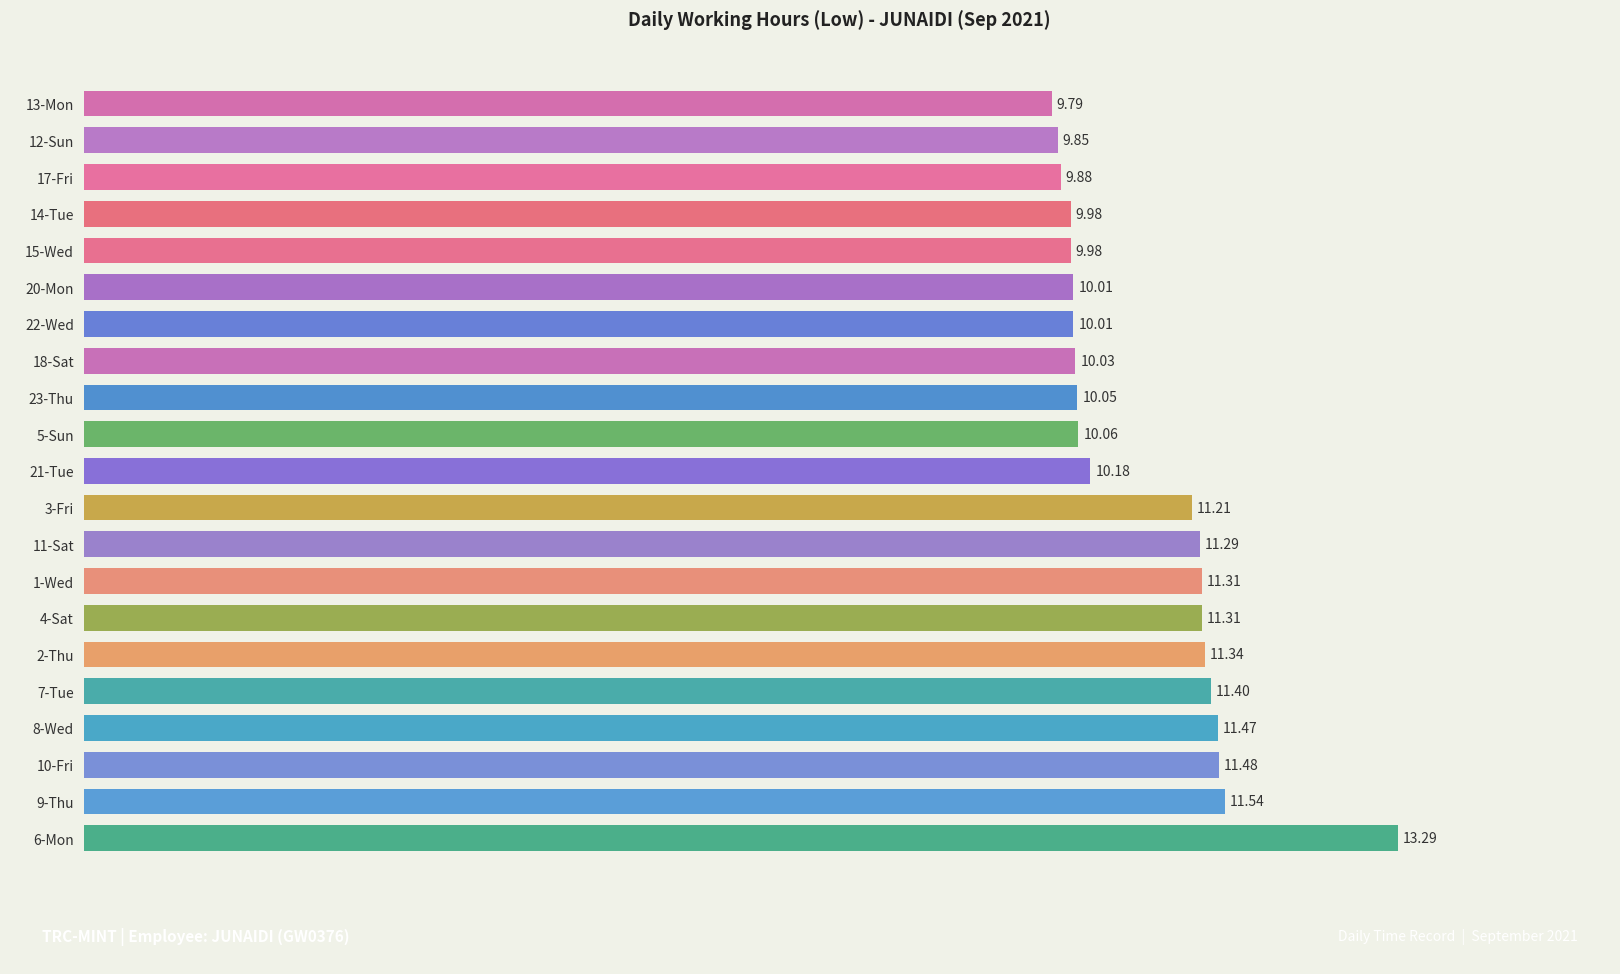

Between 2-Thu and 18-Sat, which is larger?

2-Thu